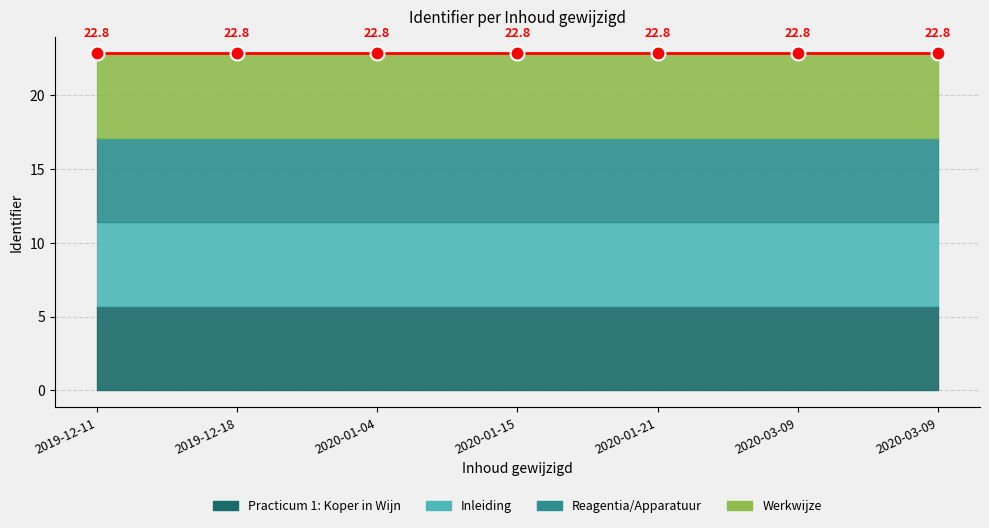

At which category is the sum across all series the highest?

2019-12-11